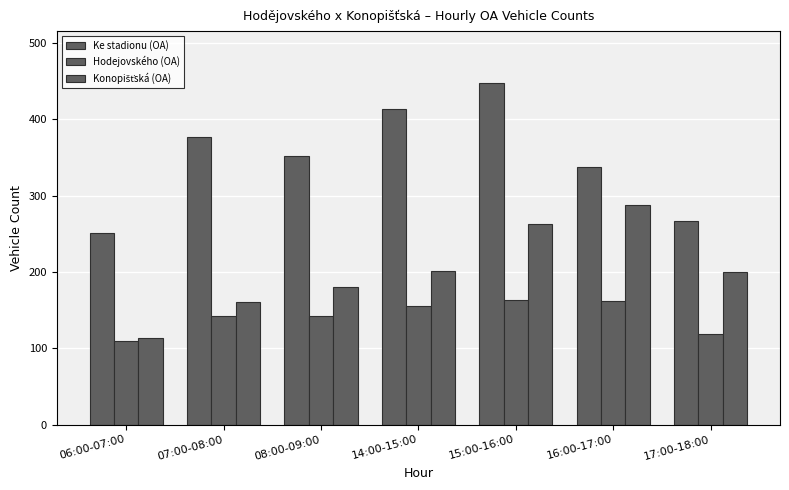

Which series has the largest total across all categories?

Ke stadionu (OA)